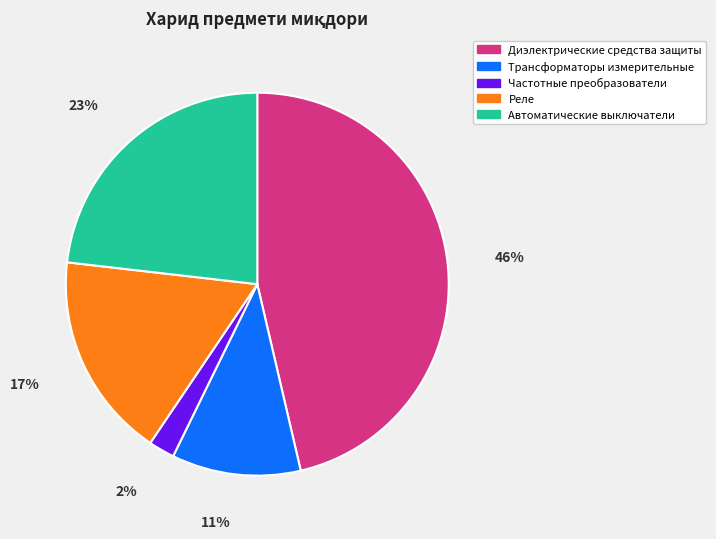

Is the sum of Трансформаторы измерительные and Диэлектрические средства защиты greater than half?

Yes